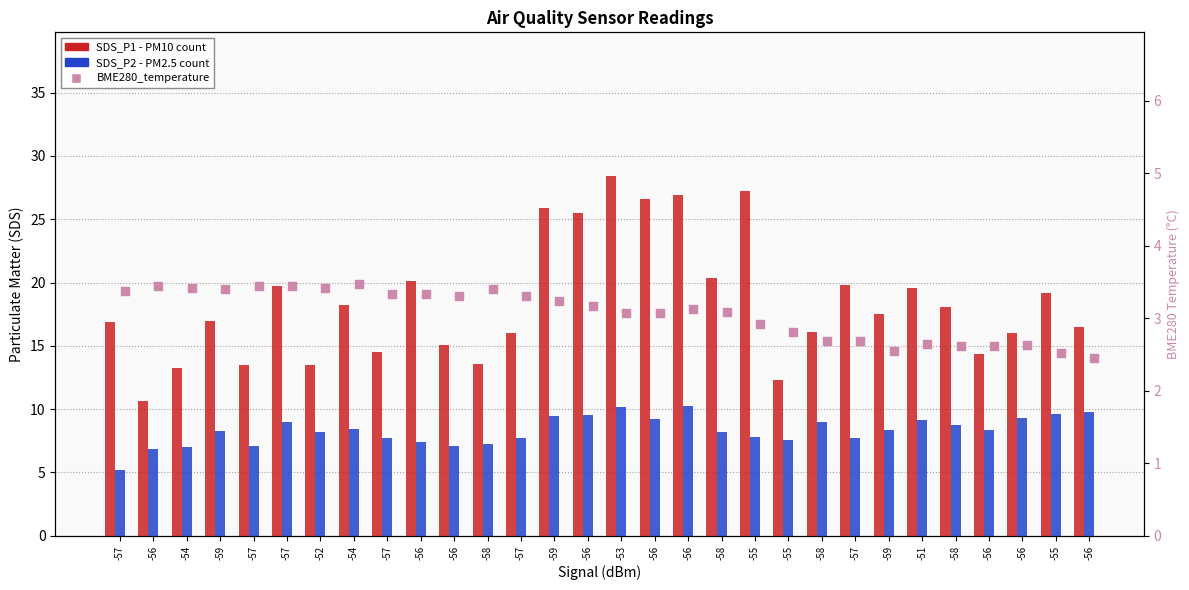

What are all the series names shown in the legend?

SDS_P1, SDS_P2, BME280_temperature